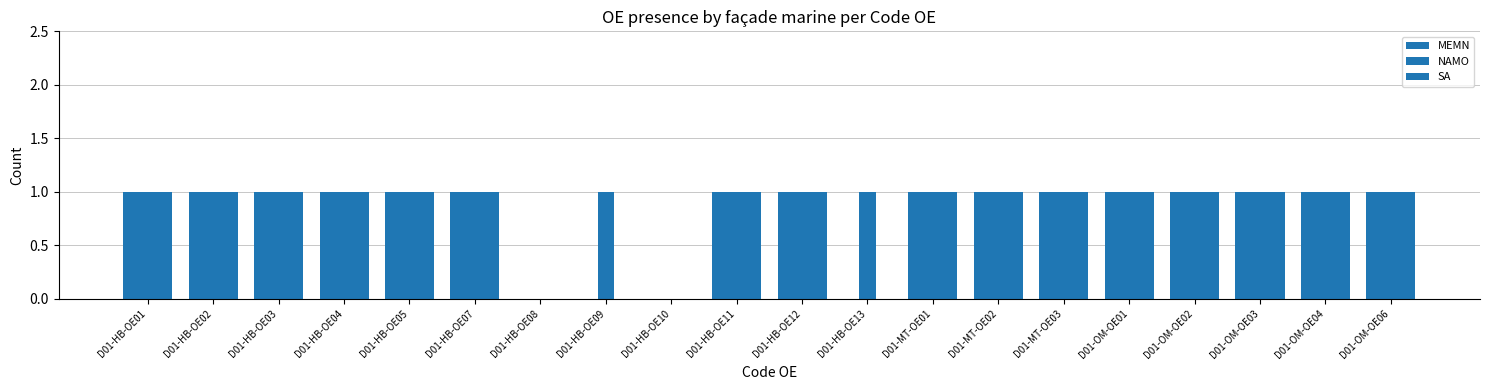

Reading left to right, what are all the values shown in this chart?

MEMN: D01-HB-OE01=1	D01-HB-OE02=1	D01-HB-OE03=1	D01-HB-OE04=1	D01-HB-OE05=1	D01-HB-OE07=1	D01-HB-OE08=0	D01-HB-OE09=0	D01-HB-OE10=0	D01-HB-OE11=1	D01-HB-OE12=1	D01-HB-OE13=0	D01-MT-OE01=1	D01-MT-OE02=1	D01-MT-OE03=1	D01-OM-OE01=1	D01-OM-OE02=1	D01-OM-OE03=1	D01-OM-OE04=1	D01-OM-OE06=1
NAMO: D01-HB-OE01=1	D01-HB-OE02=1	D01-HB-OE03=1	D01-HB-OE04=1	D01-HB-OE05=1	D01-HB-OE07=1	D01-HB-OE08=0	D01-HB-OE09=1	D01-HB-OE10=0	D01-HB-OE11=1	D01-HB-OE12=1	D01-HB-OE13=1	D01-MT-OE01=1	D01-MT-OE02=1	D01-MT-OE03=1	D01-OM-OE01=1	D01-OM-OE02=1	D01-OM-OE03=1	D01-OM-OE04=1	D01-OM-OE06=1
SA: D01-HB-OE01=1	D01-HB-OE02=1	D01-HB-OE03=1	D01-HB-OE04=1	D01-HB-OE05=1	D01-HB-OE07=1	D01-HB-OE08=0	D01-HB-OE09=0	D01-HB-OE10=0	D01-HB-OE11=1	D01-HB-OE12=1	D01-HB-OE13=0	D01-MT-OE01=1	D01-MT-OE02=1	D01-MT-OE03=1	D01-OM-OE01=1	D01-OM-OE02=1	D01-OM-OE03=1	D01-OM-OE04=1	D01-OM-OE06=1